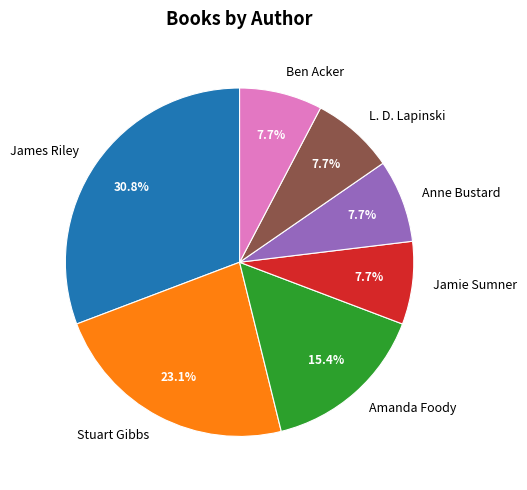

Does Anne Bustard account for over 50% of the chart?

No